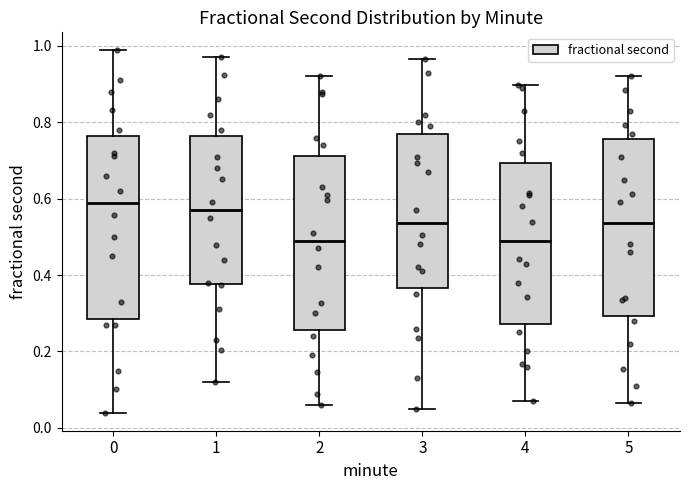

Reading left to right, transcribe this box plot: for each box, give where its median line is, the range the box spans, and where its two whiskers end, as read against the y-axis. The values are not printed on the chart, so give them approximately, as read against the axis.

0: median 0.58, box 0.28 to 0.76, whiskers 0.04 to 0.98
1: median 0.58, box 0.38 to 0.76, whiskers 0.12 to 0.98
2: median 0.50, box 0.26 to 0.72, whiskers 0.06 to 0.92
3: median 0.54, box 0.36 to 0.78, whiskers 0.06 to 0.96
4: median 0.50, box 0.28 to 0.70, whiskers 0.06 to 0.90
5: median 0.54, box 0.30 to 0.76, whiskers 0.06 to 0.92